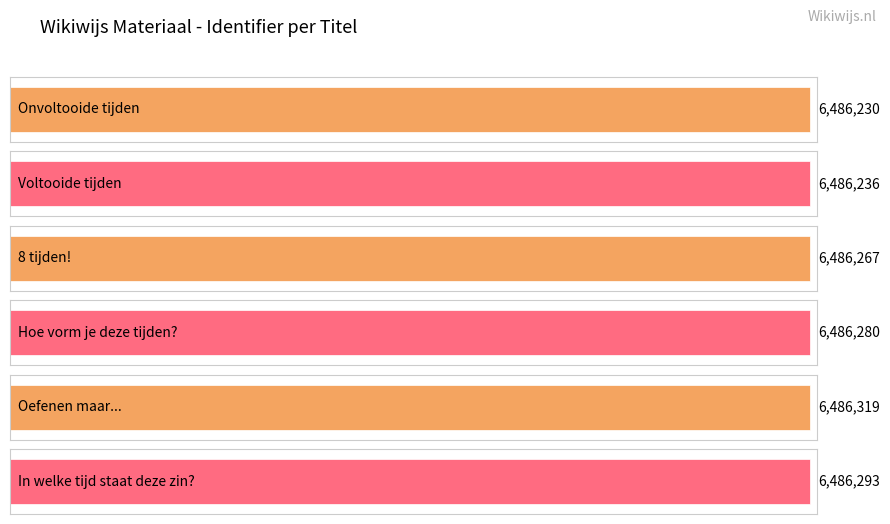

Which category has the highest value across all series?

Oefenen maar...